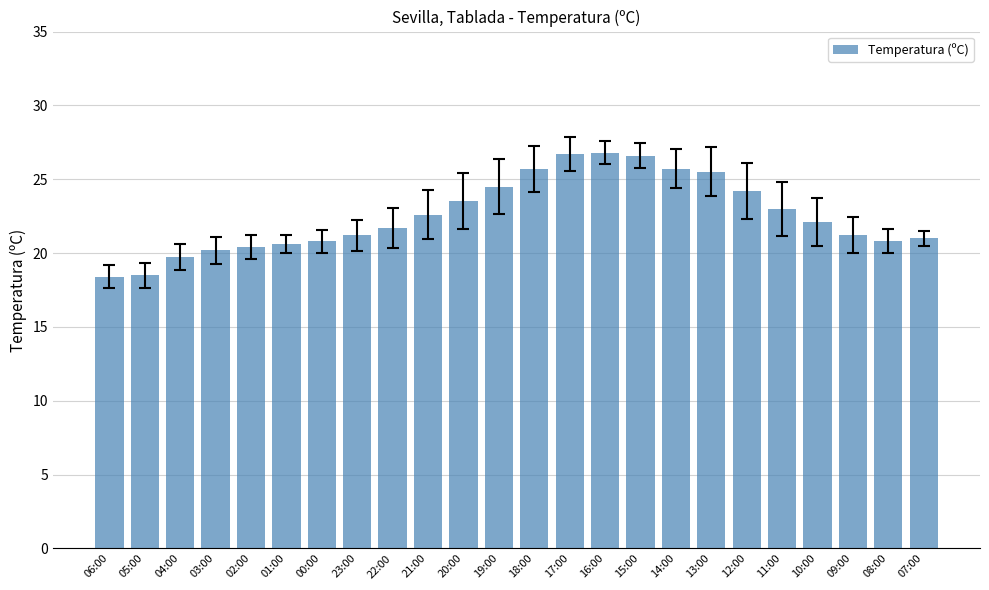

What is the ratio of the value at 13:00 to the value at 14:00?

1.0